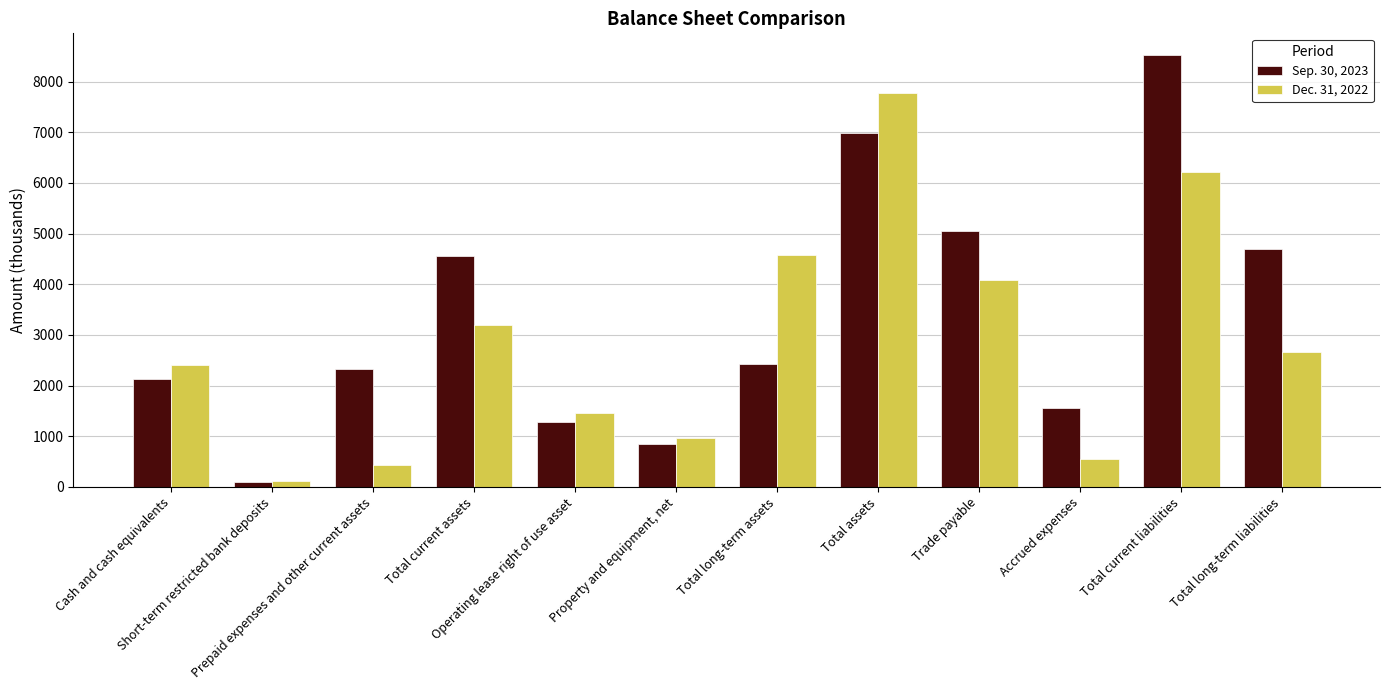

What are all the series names shown in the legend?

Sep. 30, 2023, Dec. 31, 2022